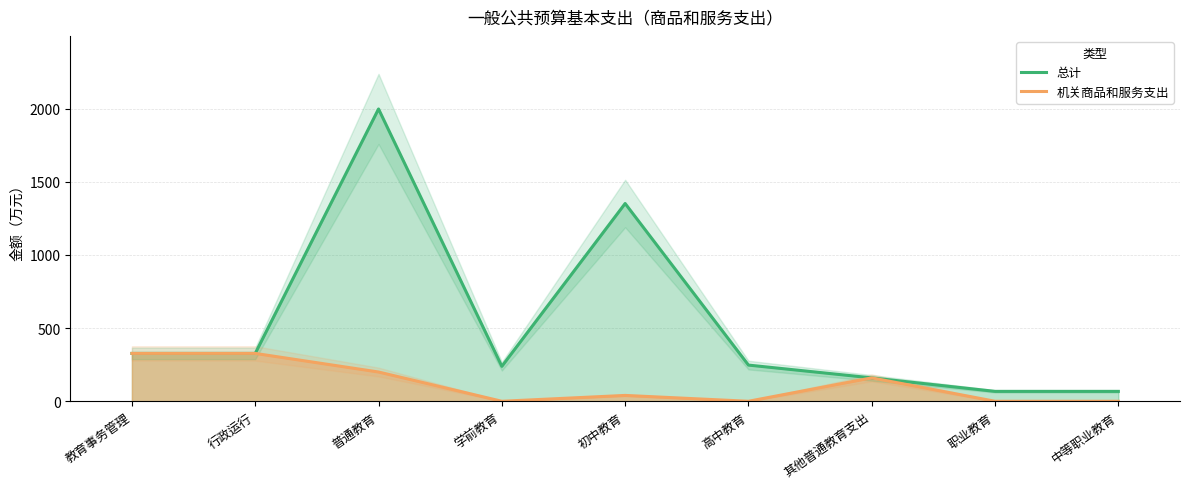

What is the greatest value displayed?

1998.2